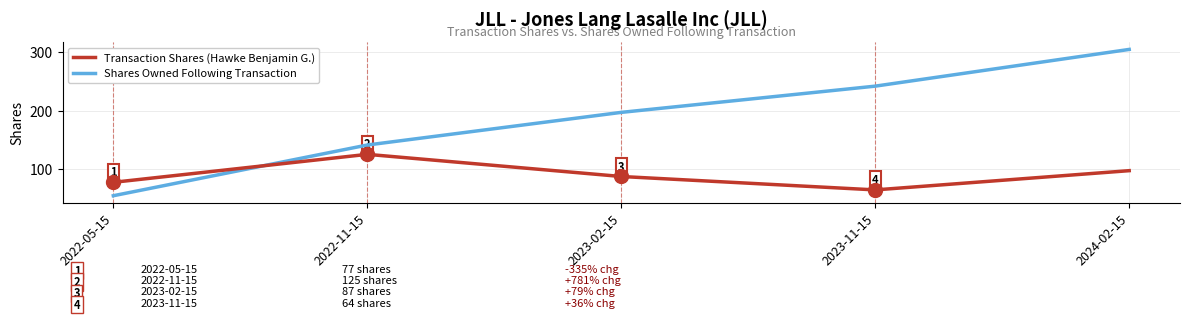

Rank the categories by Transaction Shares (Hawke Benjamin G.) value from lowest to highest.

2023-11-15, 2022-05-15, 2023-02-15, 2024-02-15, 2022-11-15